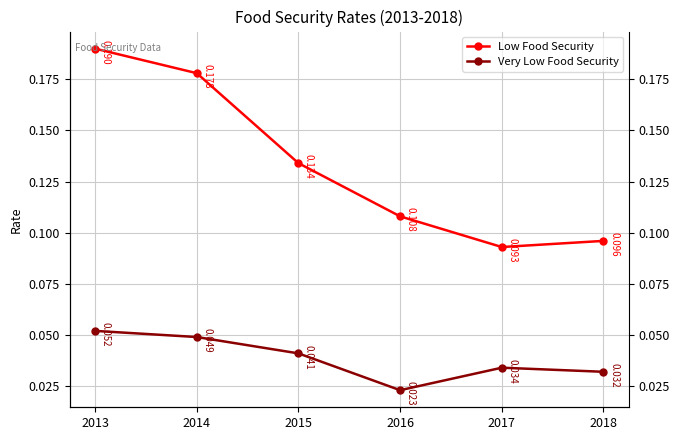

What is the sum of the Very Low Food Security values at 2018 and 2015?

0.1